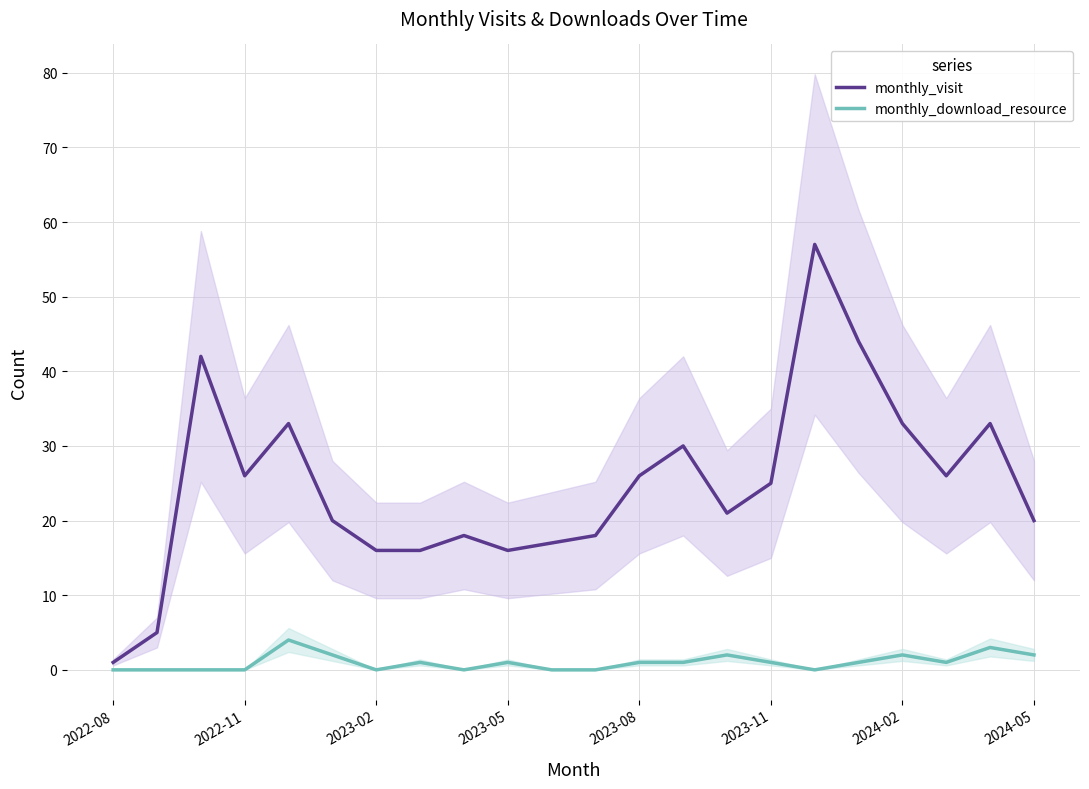

List the series in order of their peak value, lowest first.

monthly_download_resource, monthly_visit